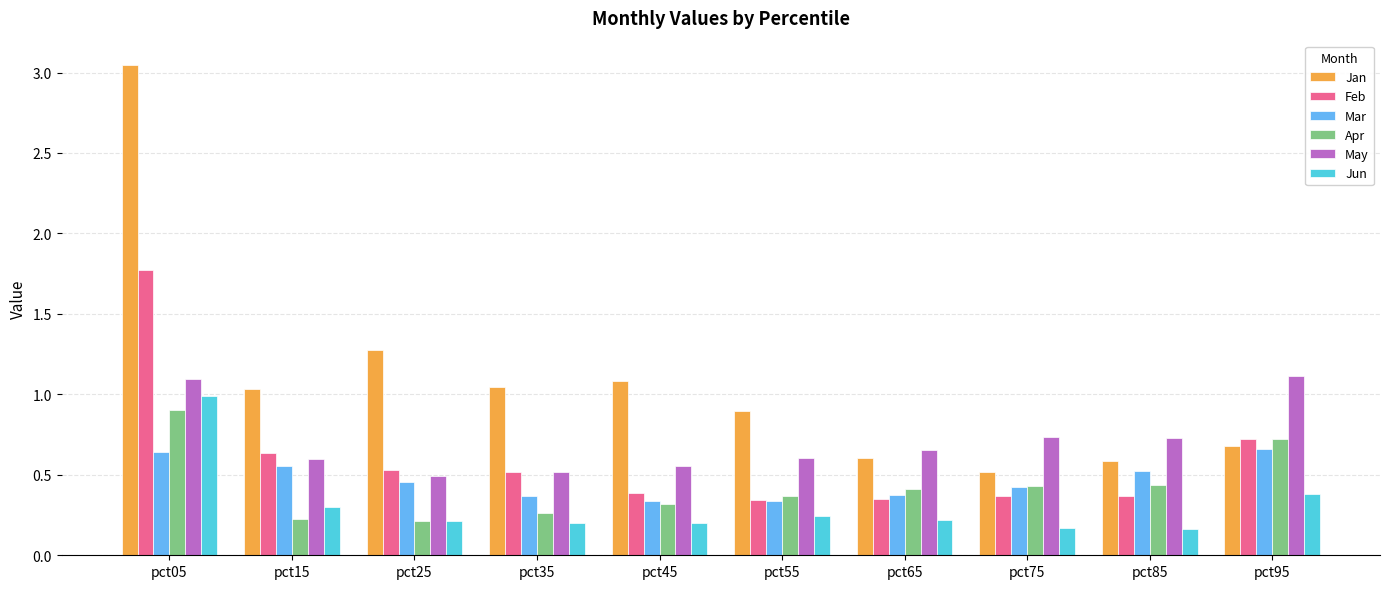

At which category does the chart reach its peak across all series?

pct05